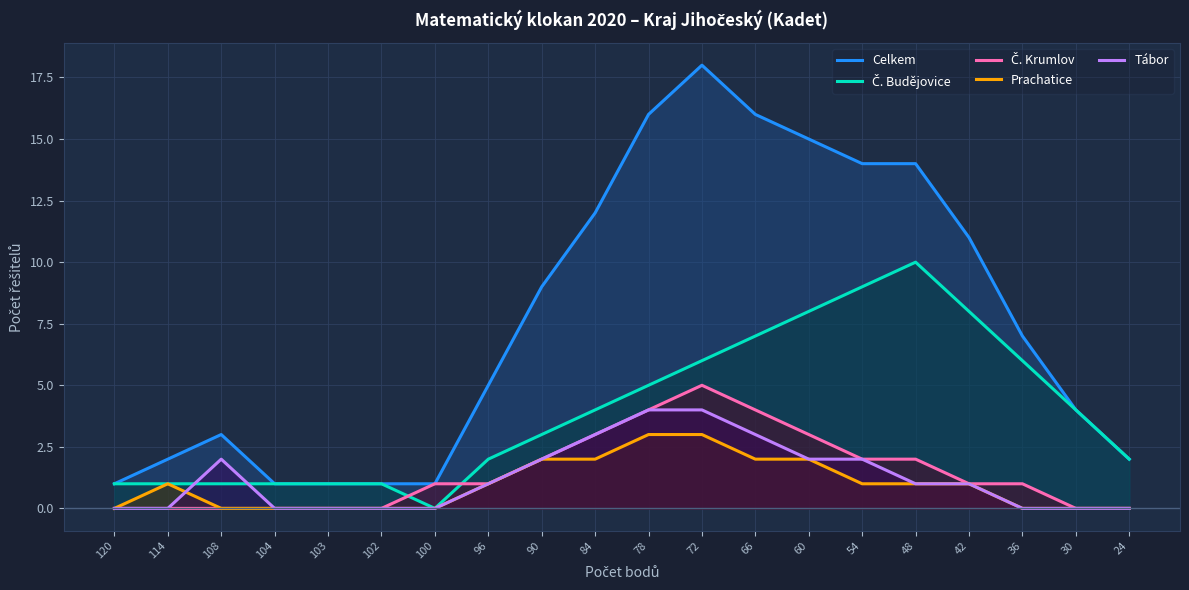

How many lines are shown in the chart?

5